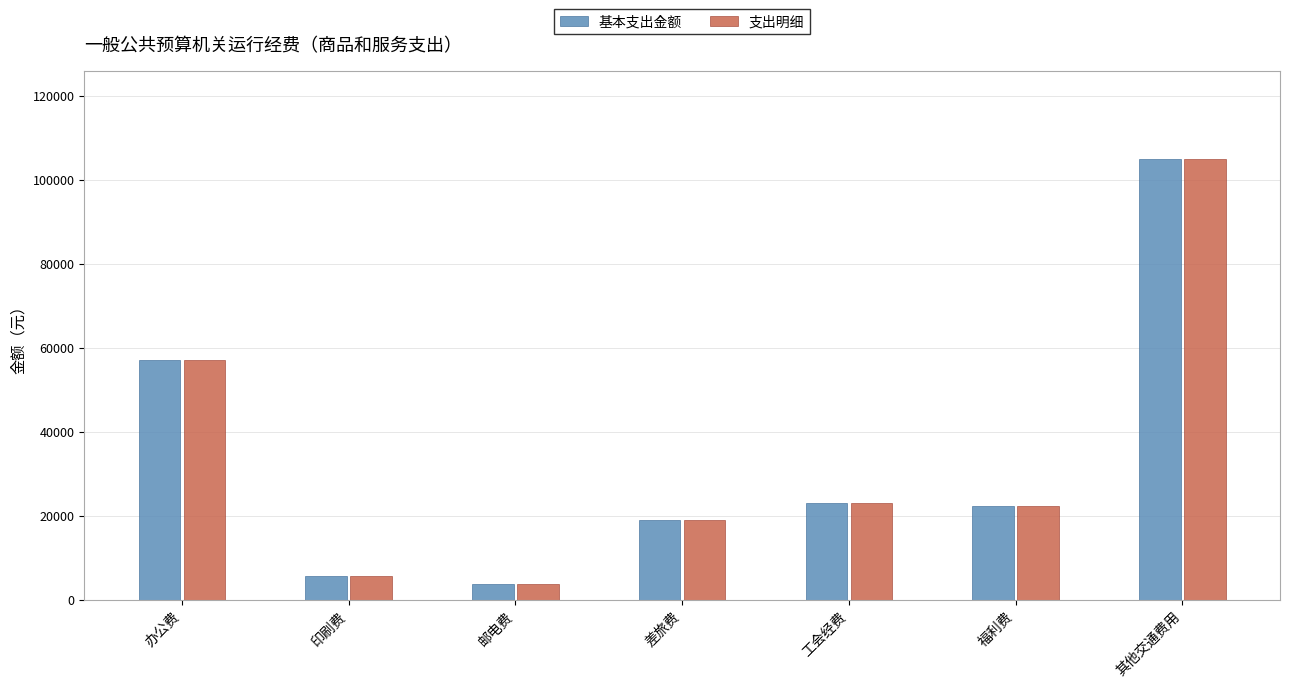

At which category is the sum across all series the highest?

其他交通费用